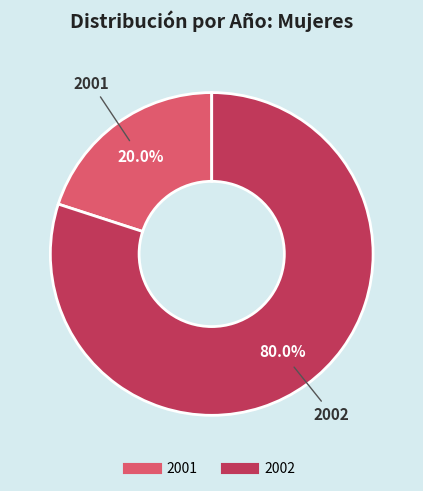

Does 2002 account for over 50% of the chart?

Yes